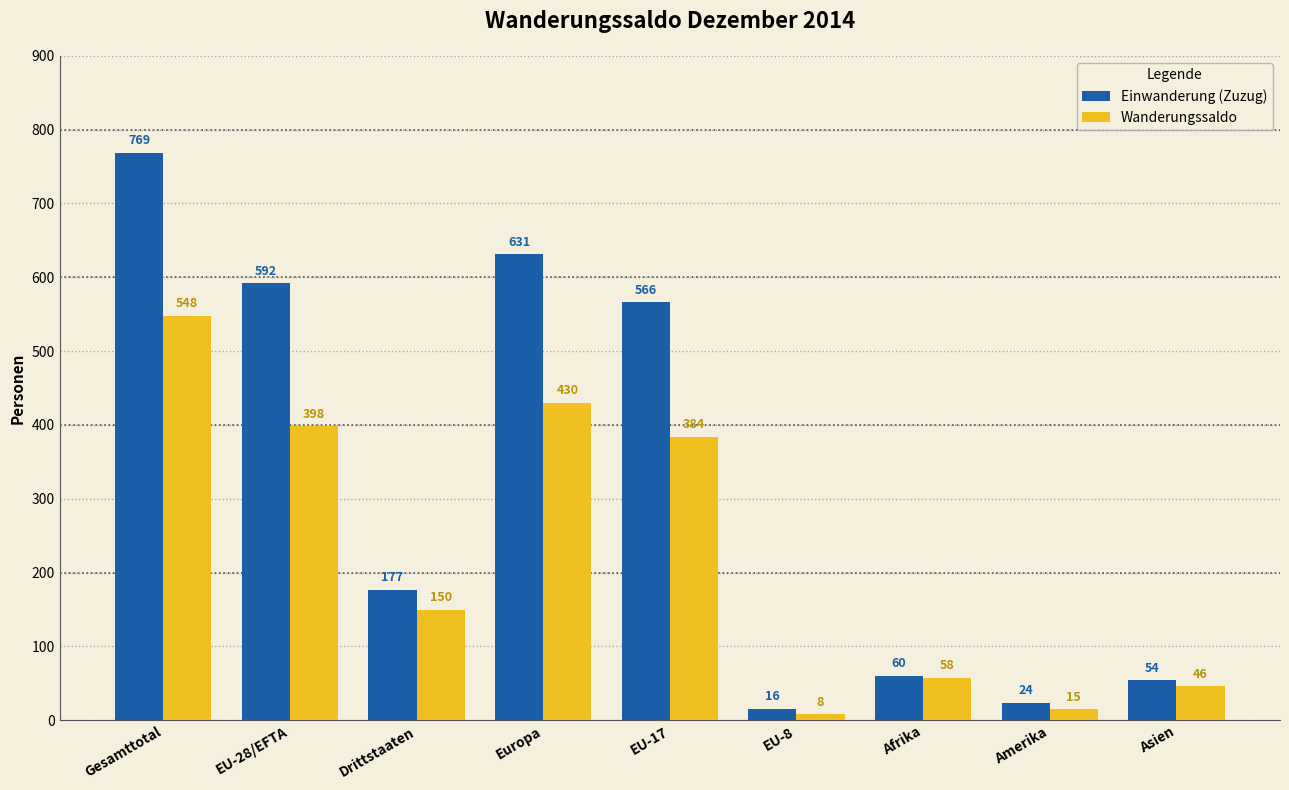

What is the sum of the Einwanderung (Zuzug) values at Afrika and EU-28/EFTA?

652